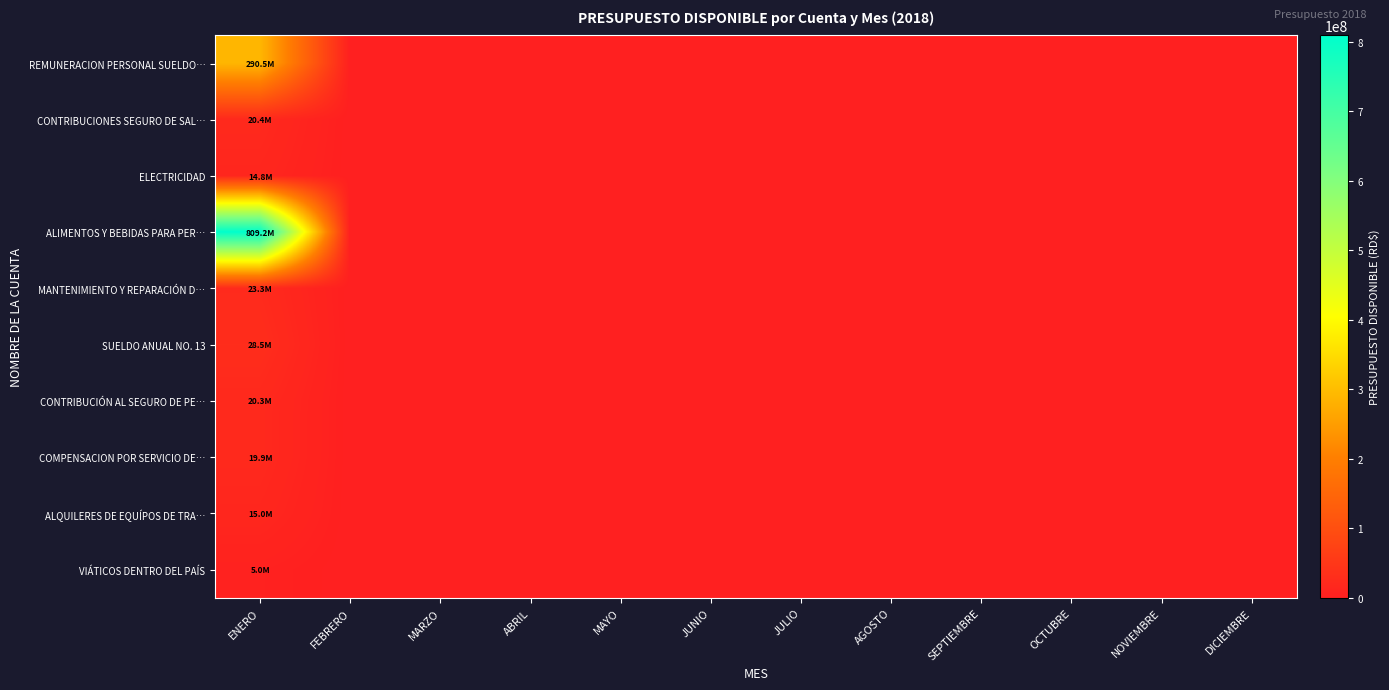

What is the maximum value shown in the chart?

809182104.0